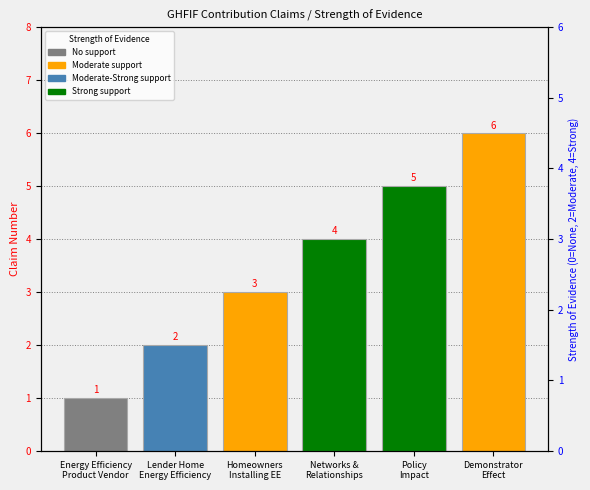

What position from the right is Energy Efficiency
Product Vendor?

6